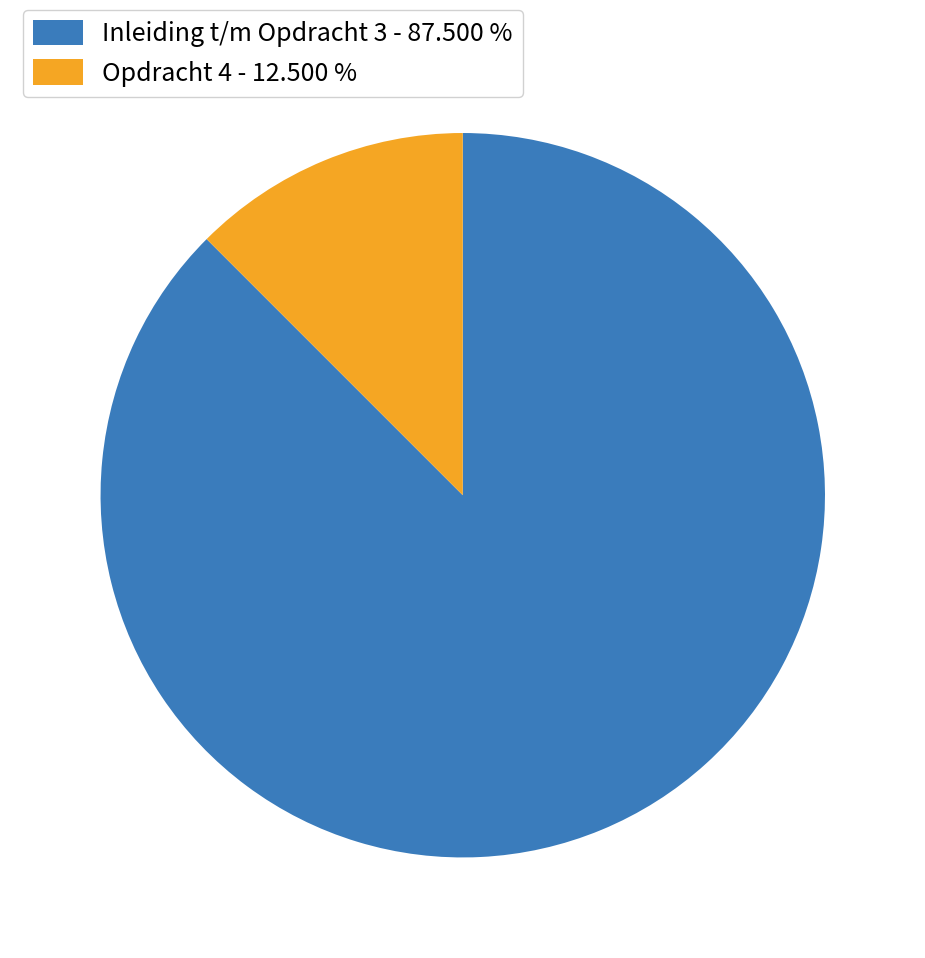

Is Opdracht 4 - 12.500 % the majority of the pie?

No